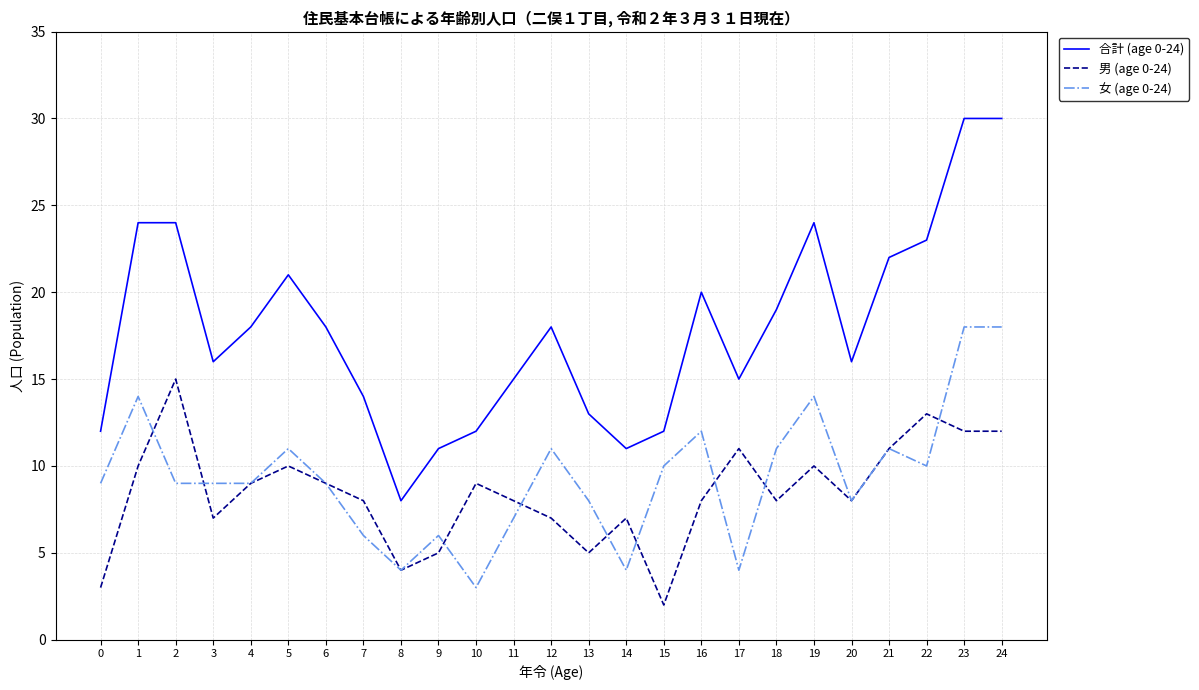

What is the minimum value for 合計 (age 0-24)?

8